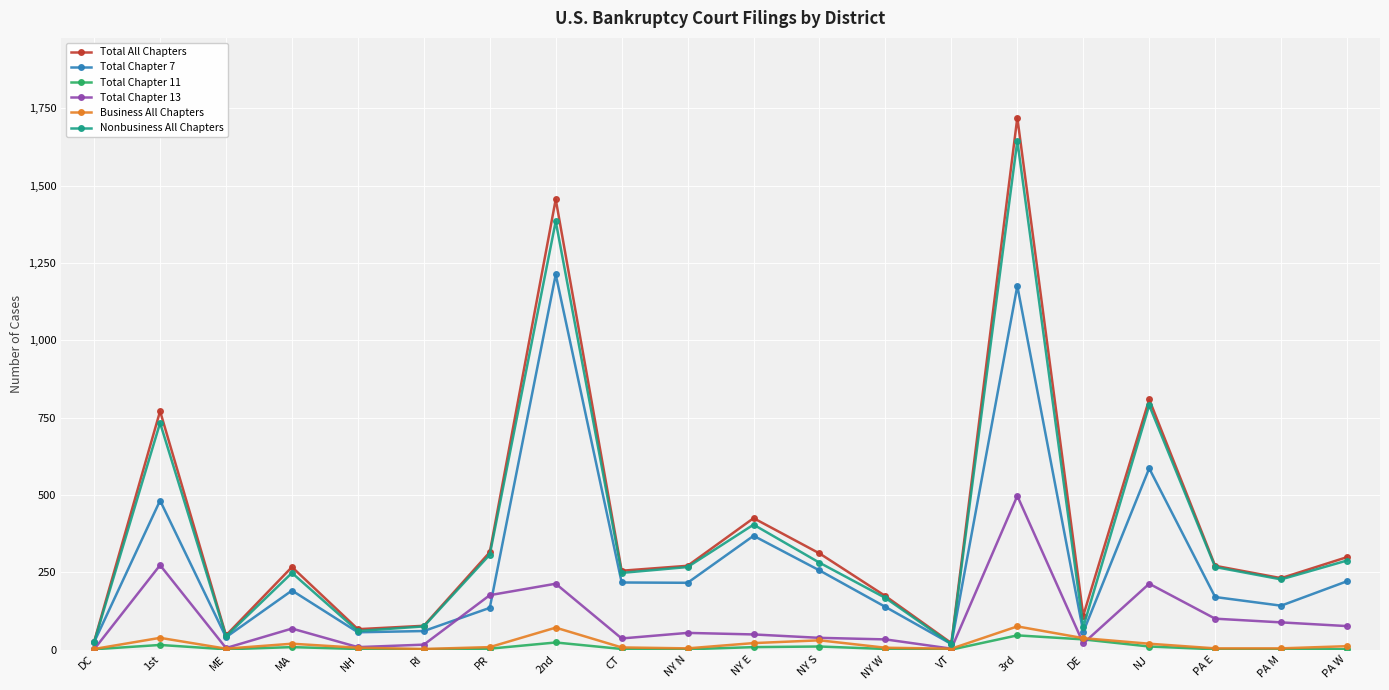

Between NY N and NJ, which series saw the biggest shift?

Total All Chapters